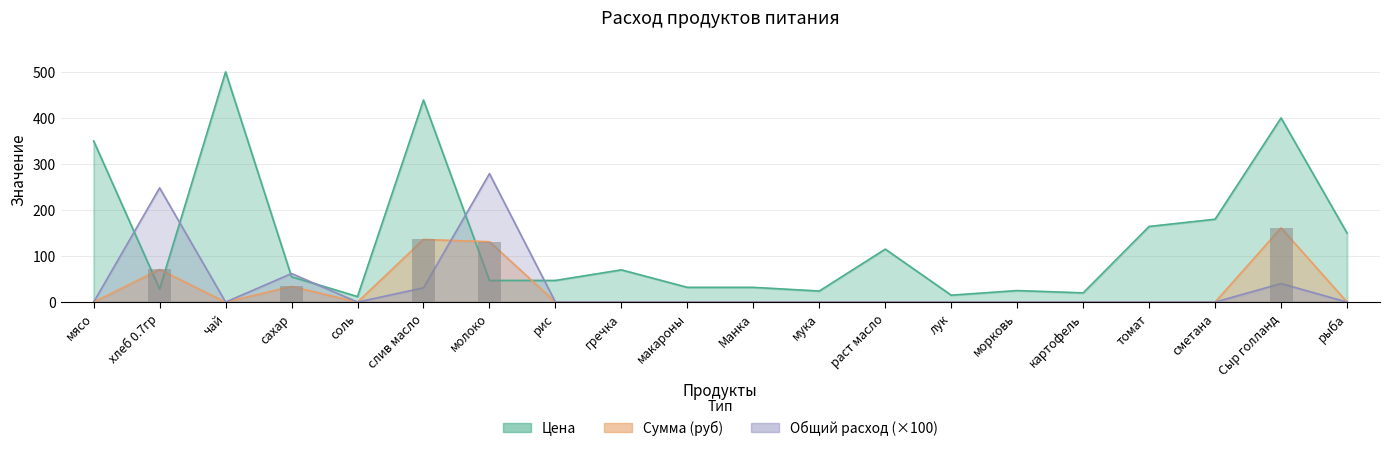

What is the label of the 1st bar from the right?

рыба